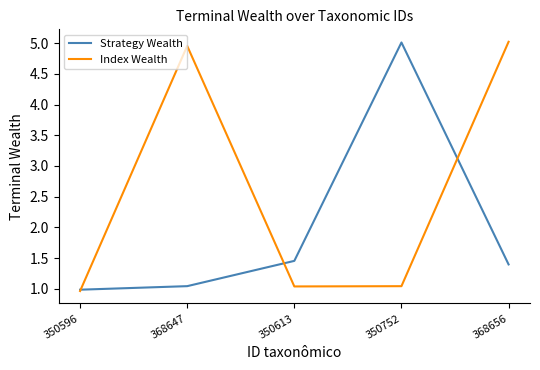

At which category is the sum across all series the highest?

368656